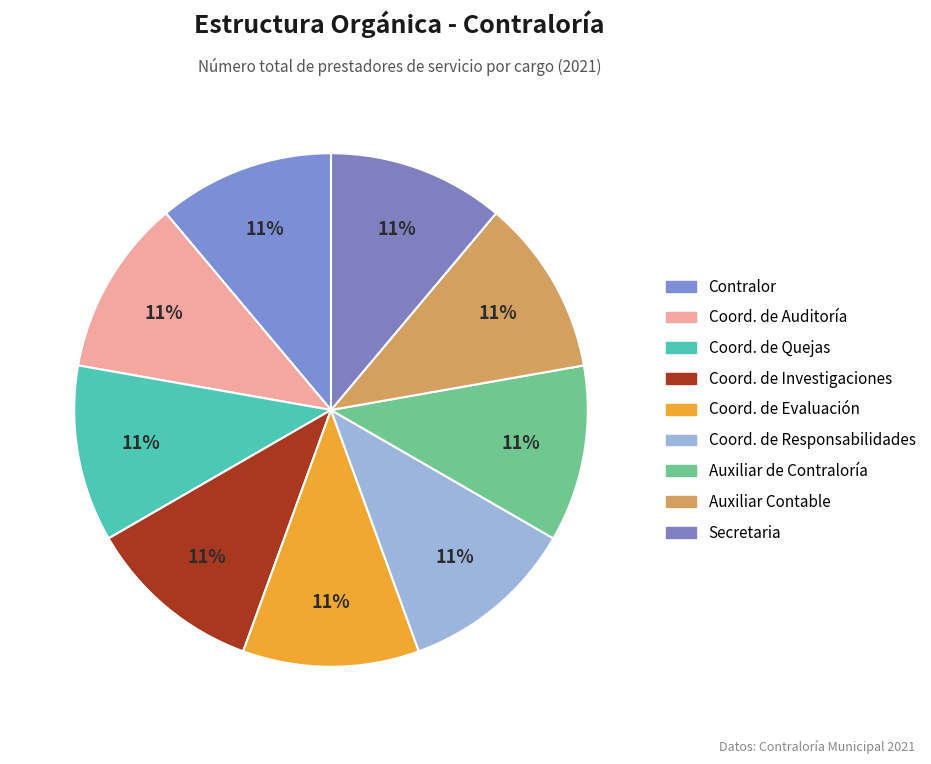

Which category has the biggest portion of the pie?

Contralor